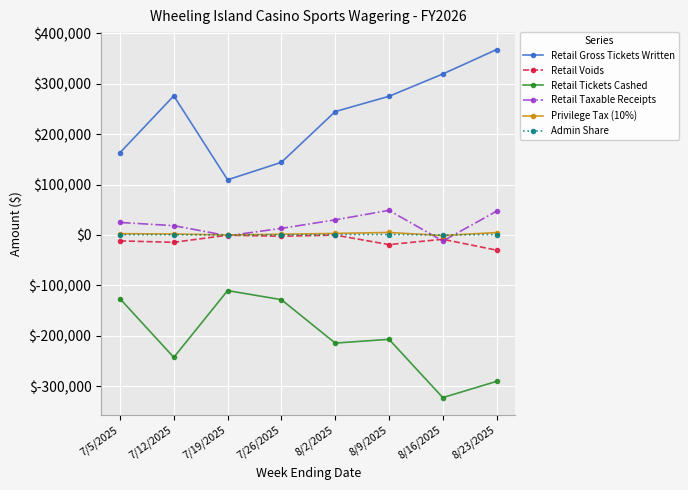

Is the value of Privilege Tax (10%) at 8/2/2025 greater than the value of Retail Gross Tickets Written at 8/9/2025?

No